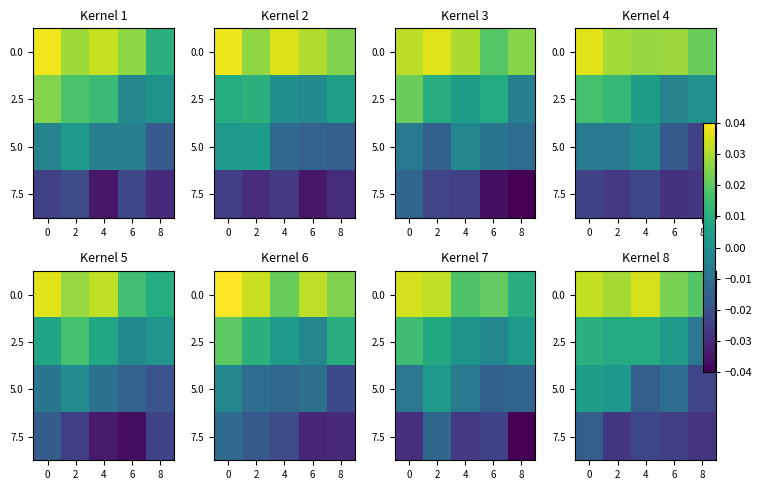

At which label does 2.5 reach its minimum?

8